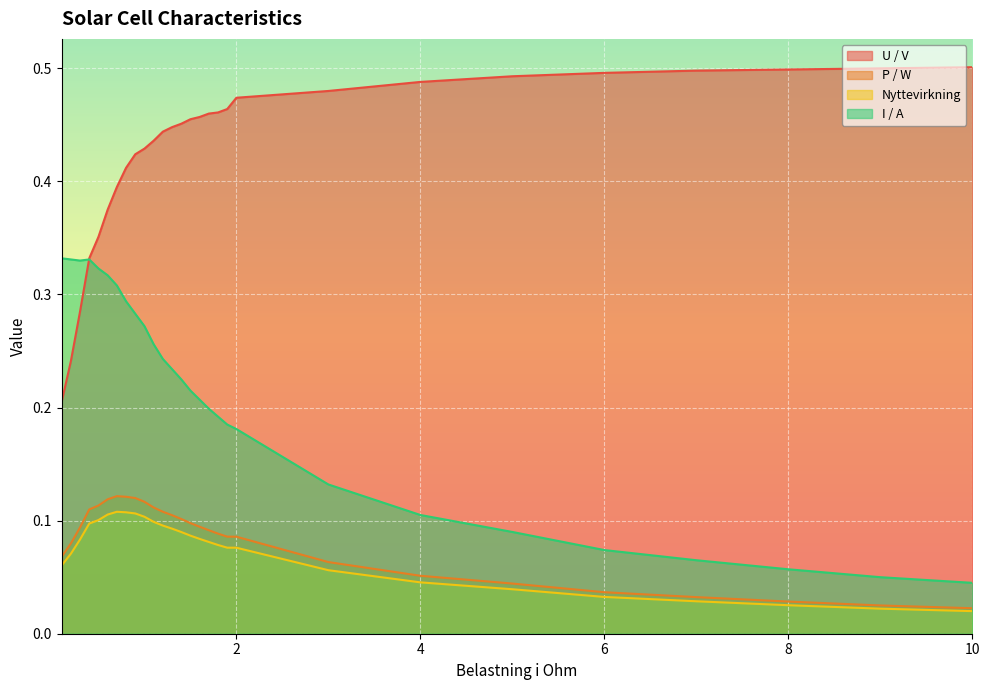

In P / W, how many points are higher than both neighbors (excluding endpoints)?

1